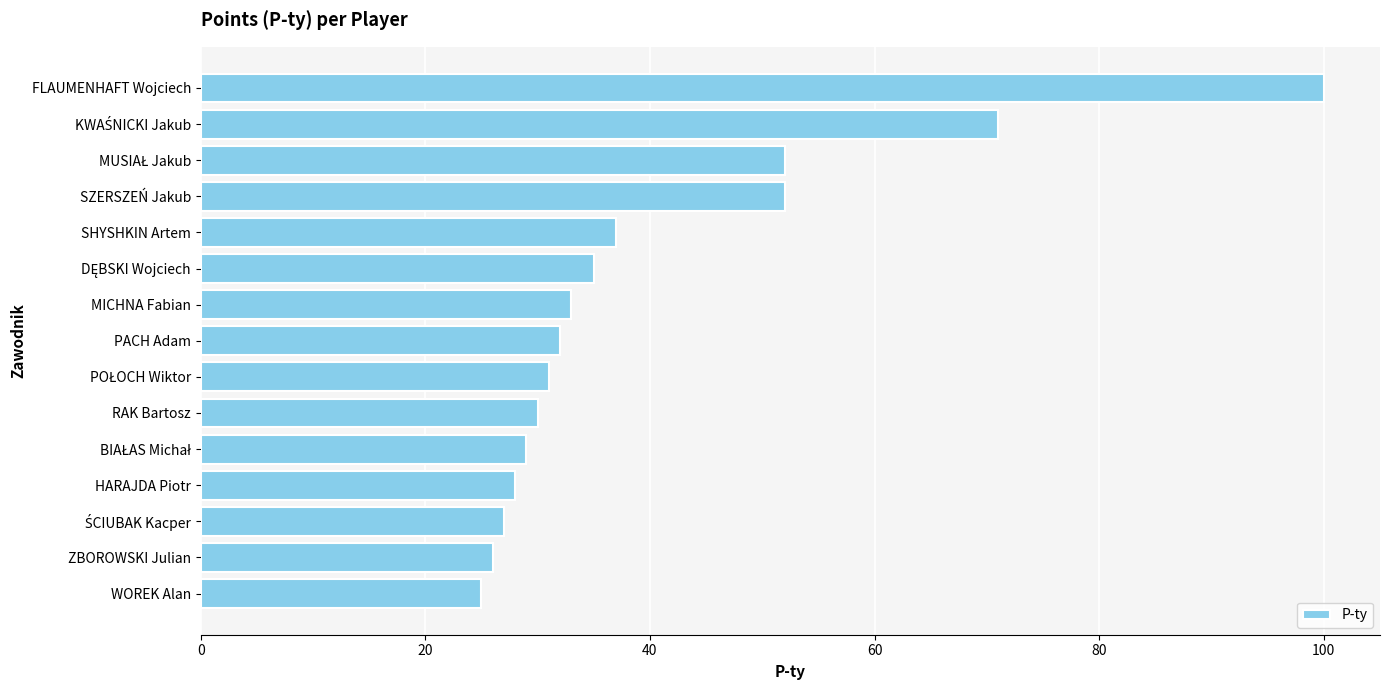

Which label corresponds to the largest value in the chart?

FLAUMENHAFT Wojciech